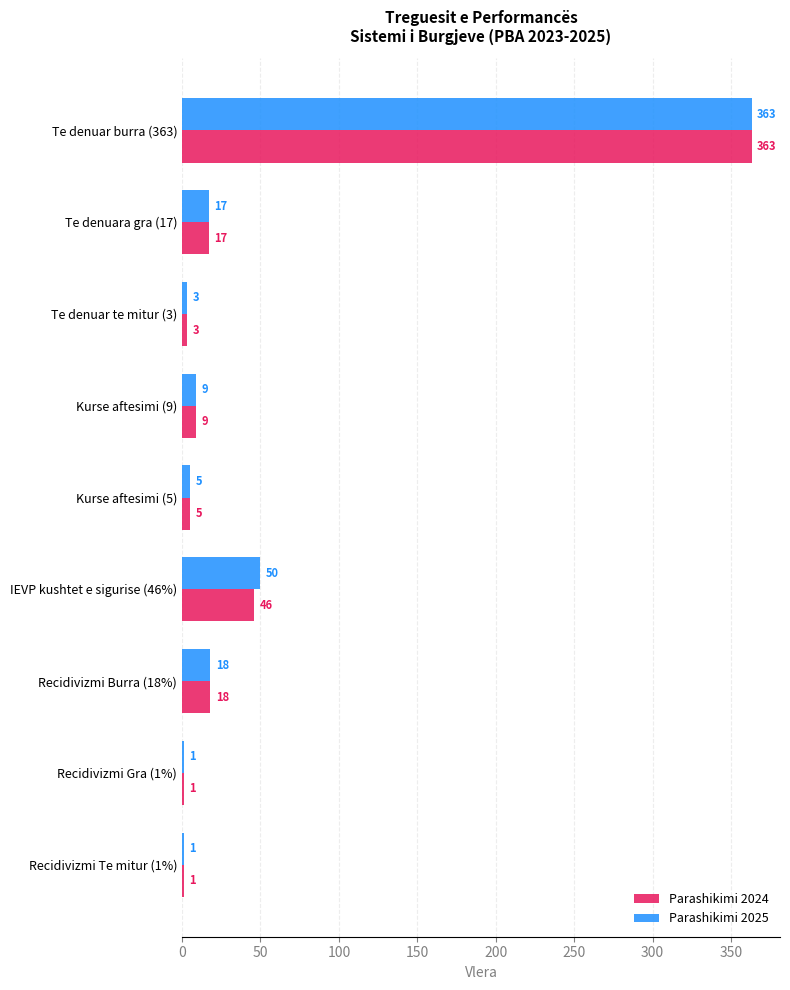

What is the maximum value shown in the chart?

363